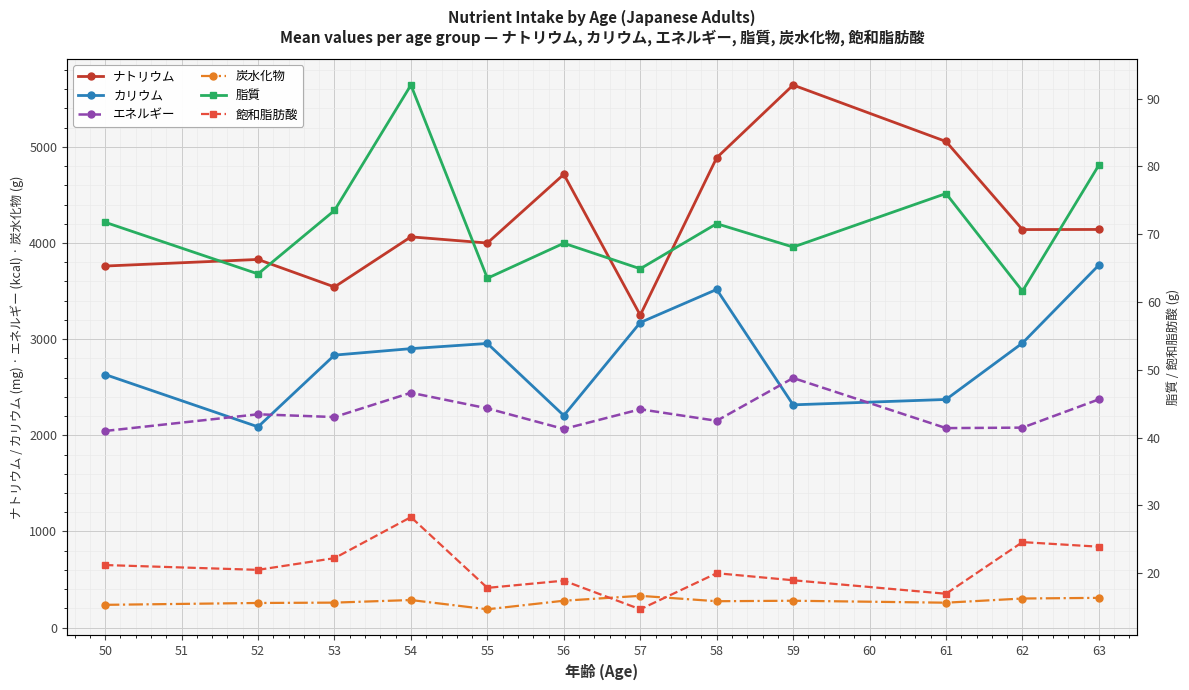

Is the value of エネルギー at 50 greater than the value of カリウム at 54?

No